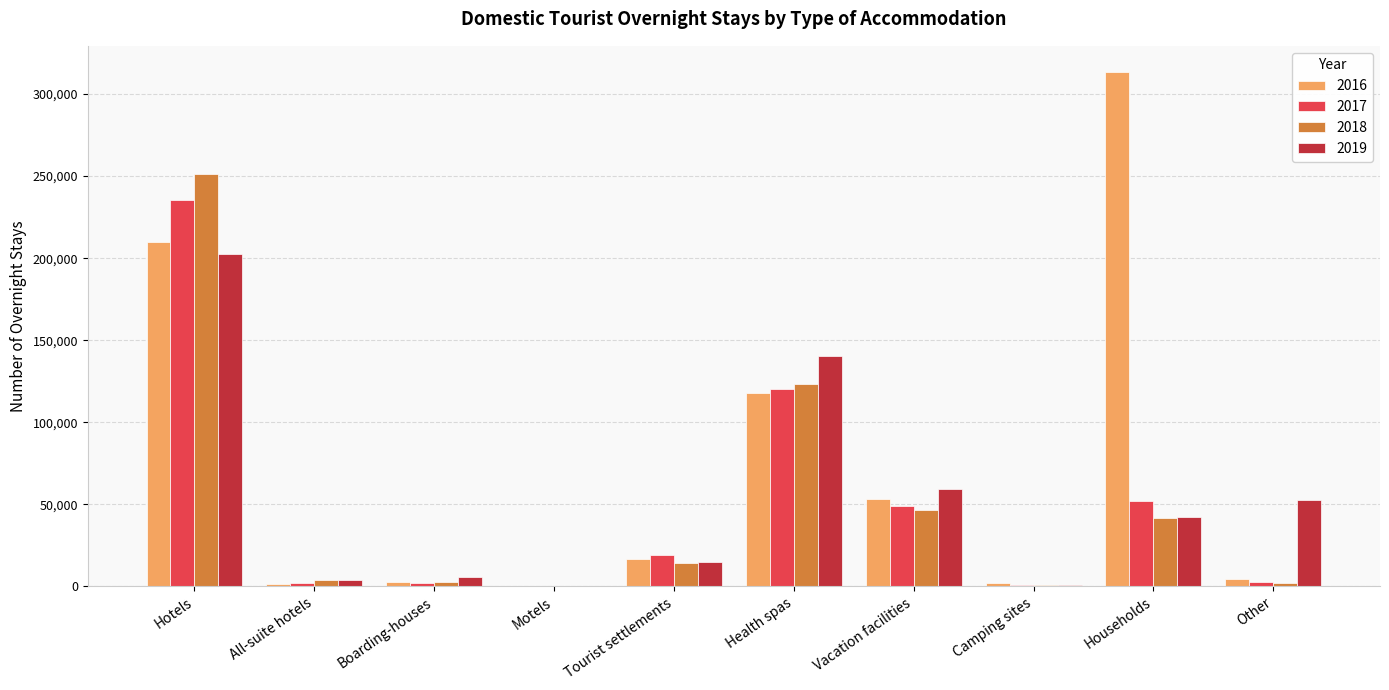

Is it true that 2016 equals 209630 at Hotels?

True